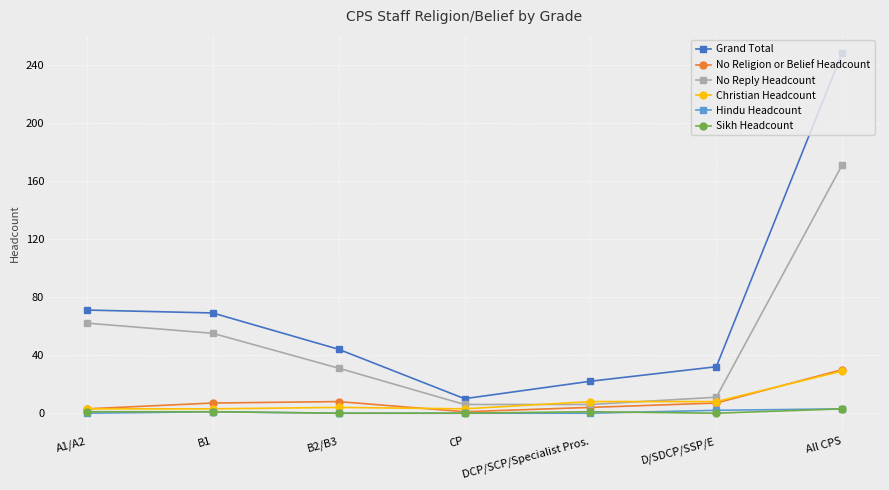

True or false: Hindu Headcount and Grand Total intersect in this chart.

False